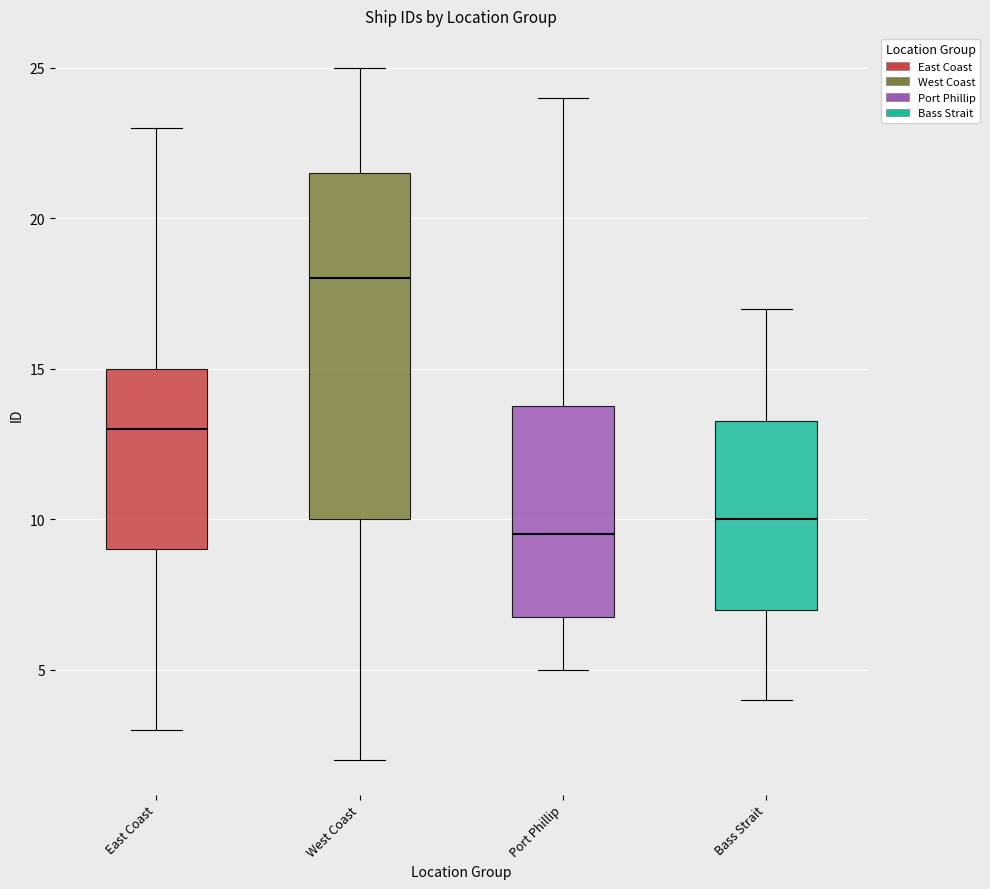

Where is the upper edge of the box for Bass Strait on the y-axis? The values are not printed on the chart, so give them approximately, as read against the axis.

13.5